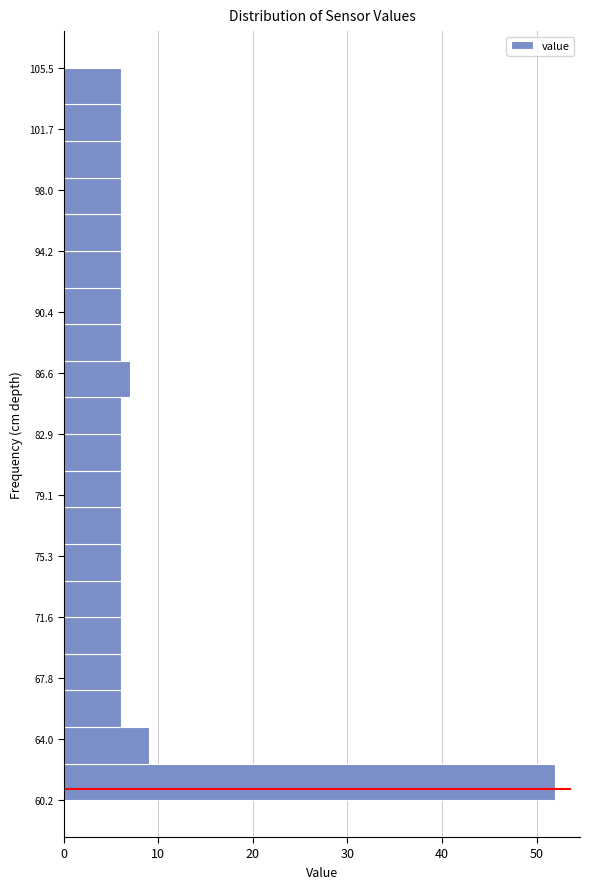

What is the length of the bar covering 67.0 to 69.5 on the y-axis? Neither the bar edges nor the lengths are printed on the chart, so give them approximately, as read against the axes.

6